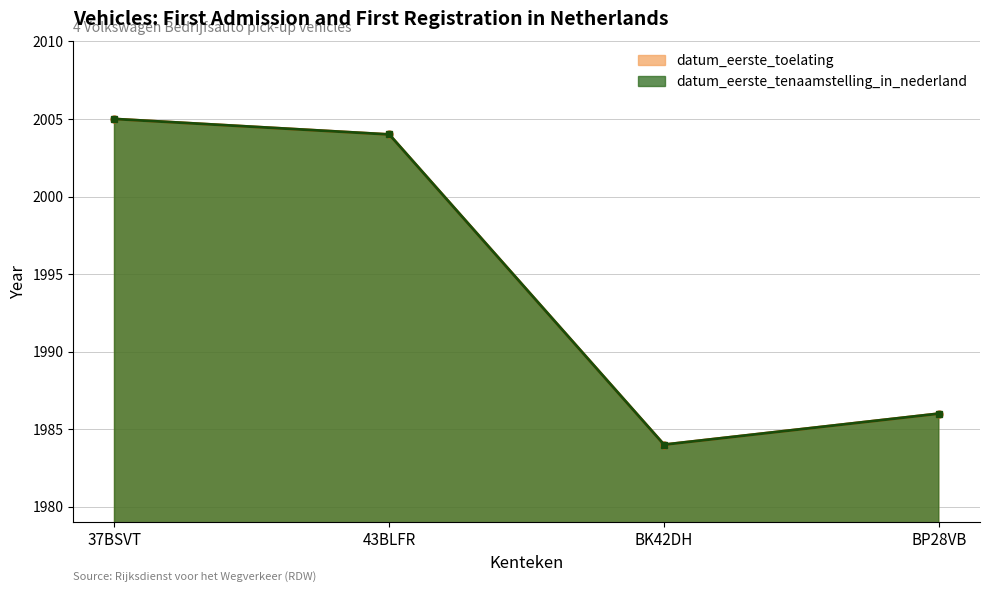

What is the minimum value shown in the chart?

1984